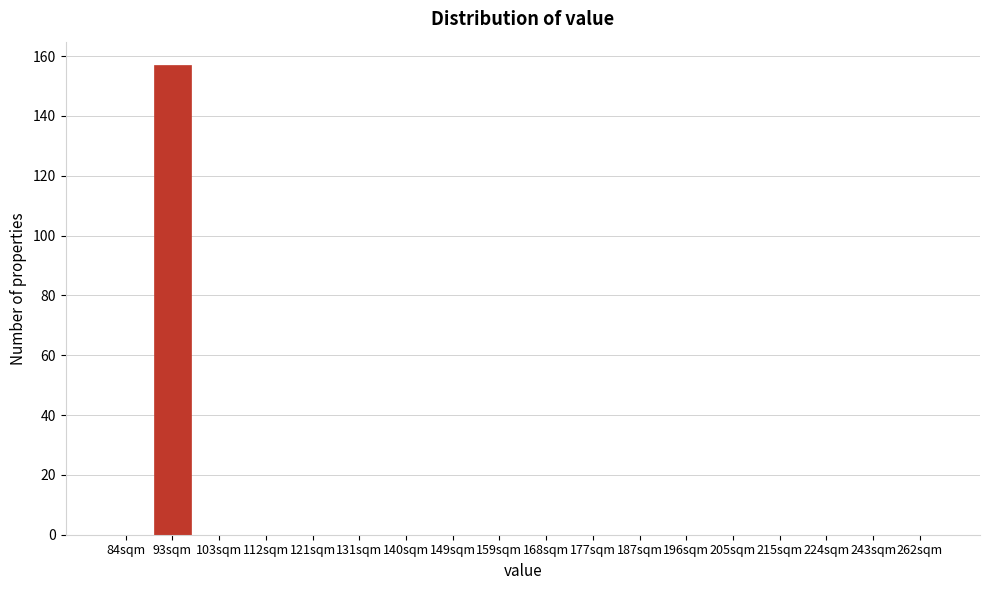

Reading left to right, list all the values displayed in this chart.

84sqm=0	93sqm=157	103sqm=0	112sqm=0	121sqm=0	131sqm=0	140sqm=0	149sqm=0	159sqm=0	168sqm=0	177sqm=0	187sqm=0	196sqm=0	205sqm=0	215sqm=0	224sqm=0	243sqm=0	262sqm=0